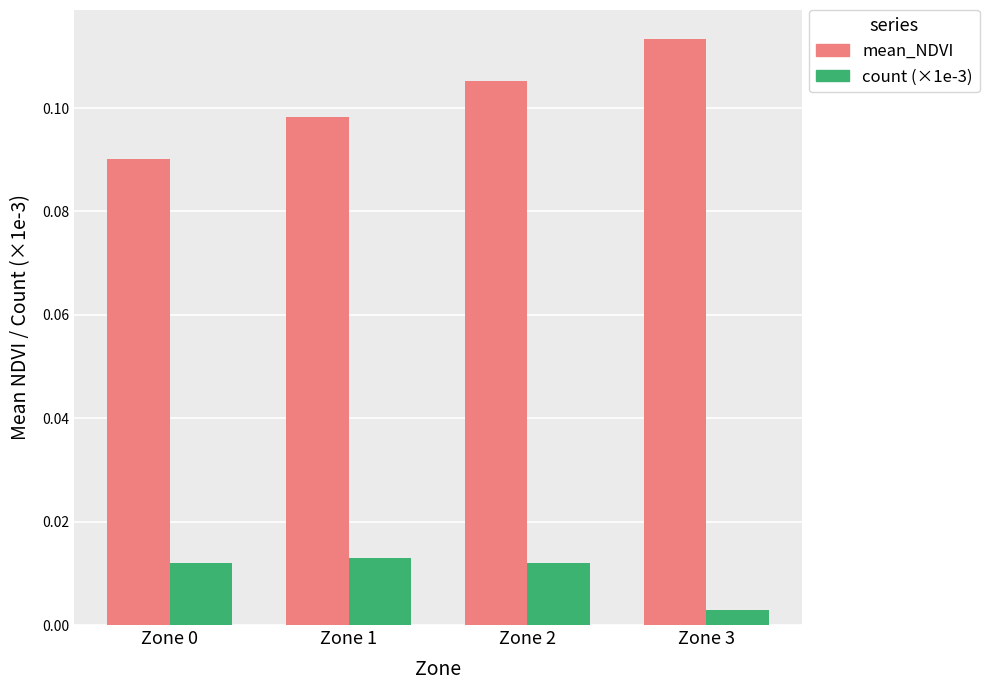

Where is count (×1e-3) nearest to the value 0?

Zone 3